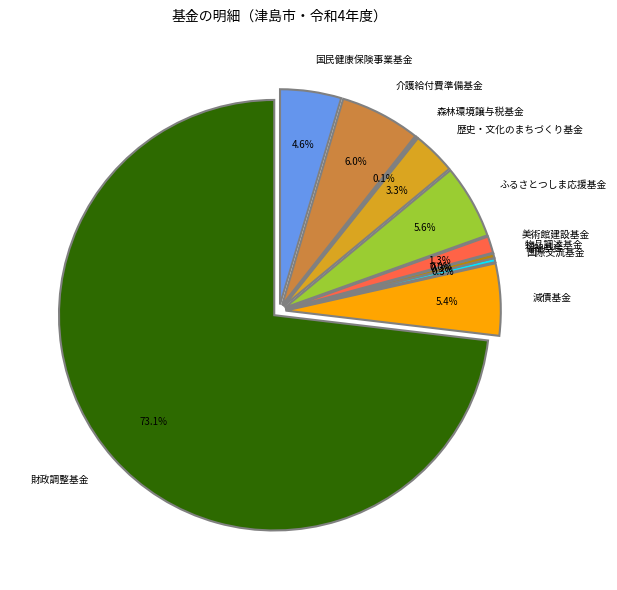

The 減債基金 slice represents 5% of the pie. True or false?

True